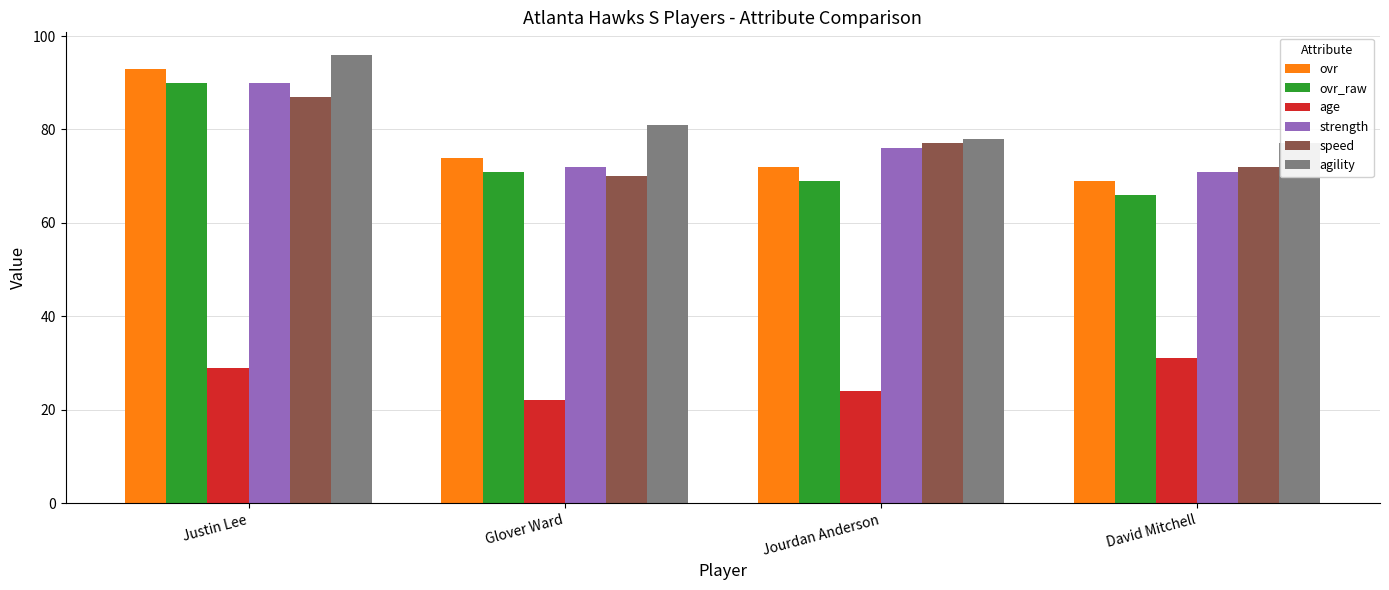

Which category has the highest value in the agility series?

Justin Lee